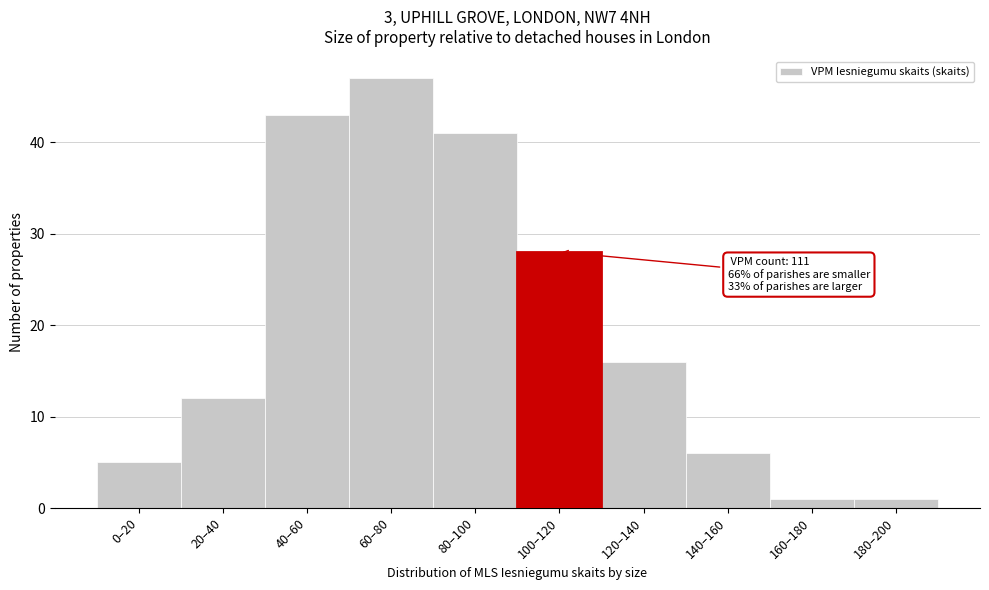

Reading left to right, list all the values displayed in this chart.

5	12	43	47	41	28	16	6	1	1